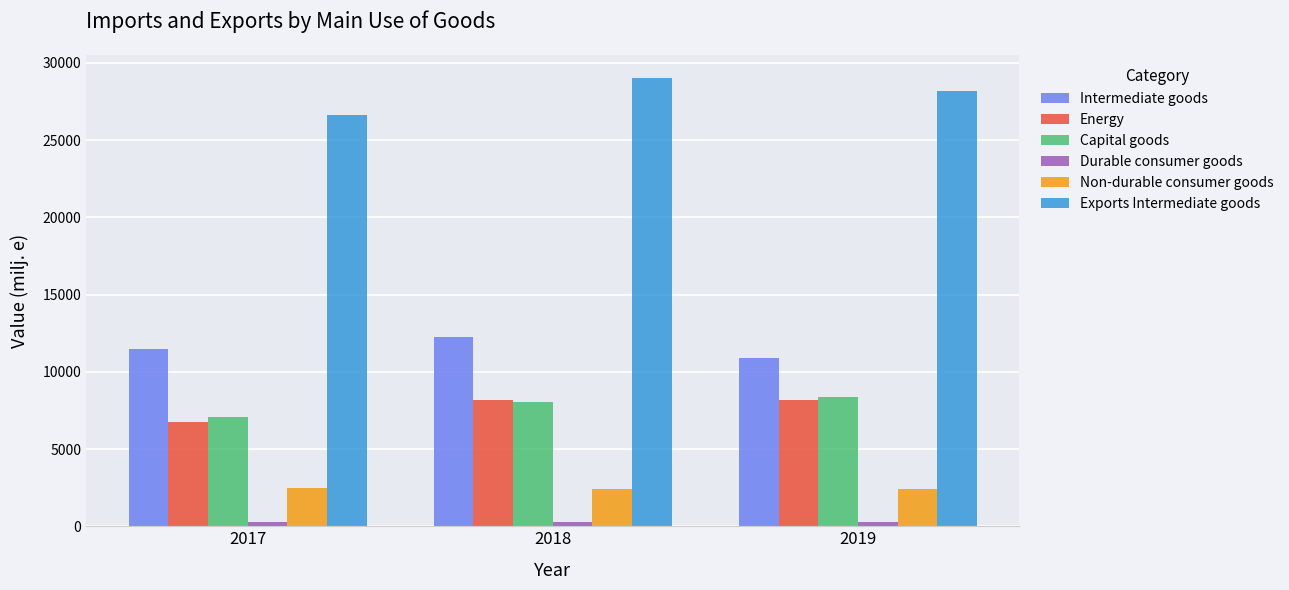

Does the chart contain stacked bars?

No